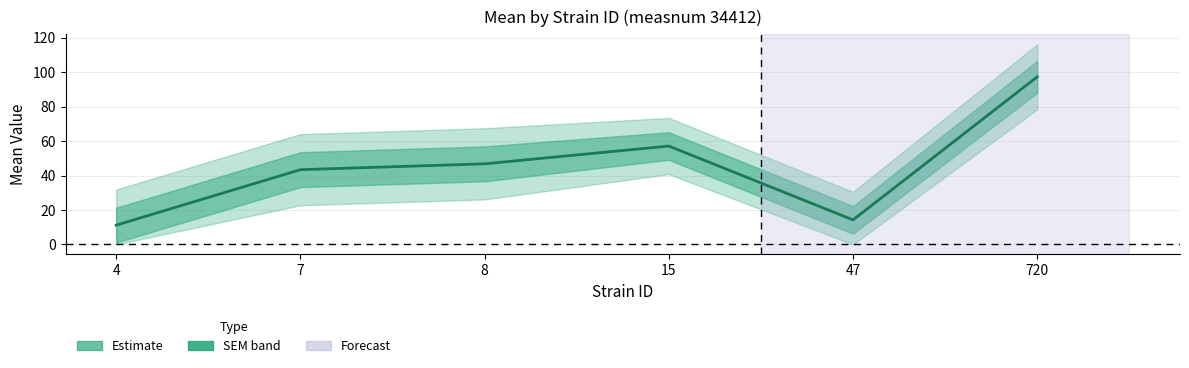

Where is the data nearest to the value 54?

15